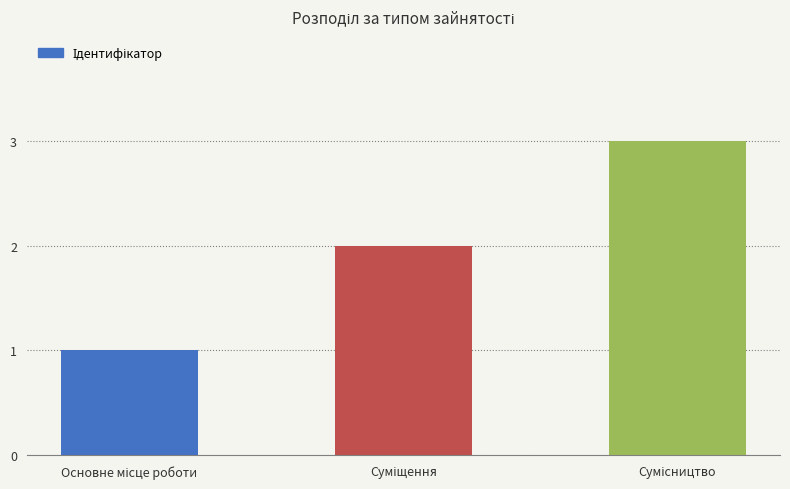

What is the sum of all values?

6